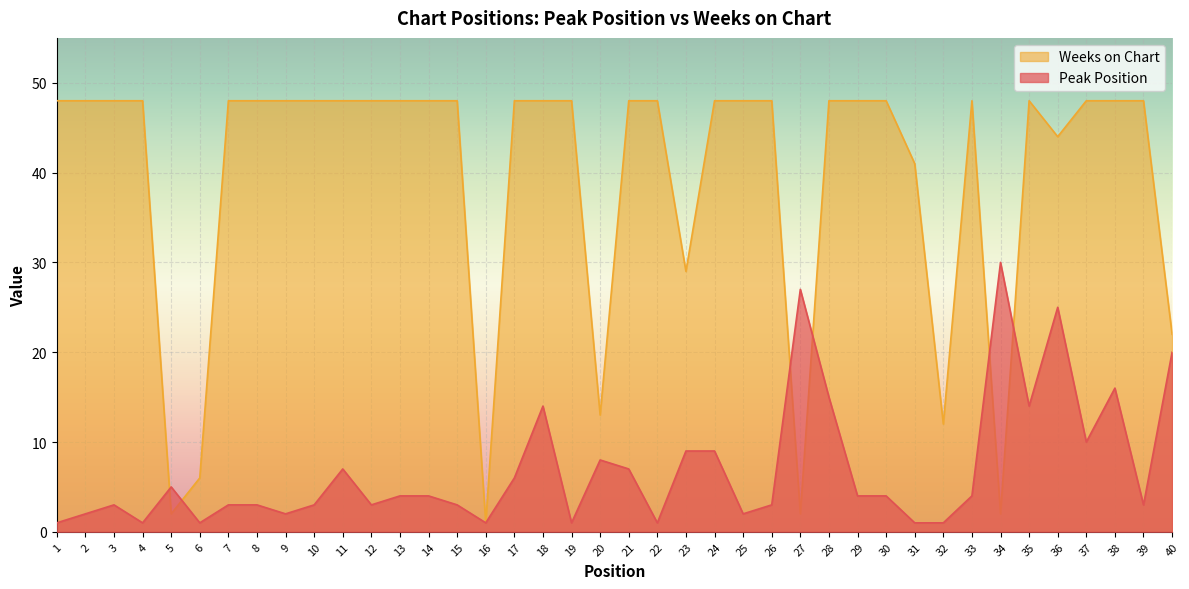

Which category has the lowest value across all series?

1